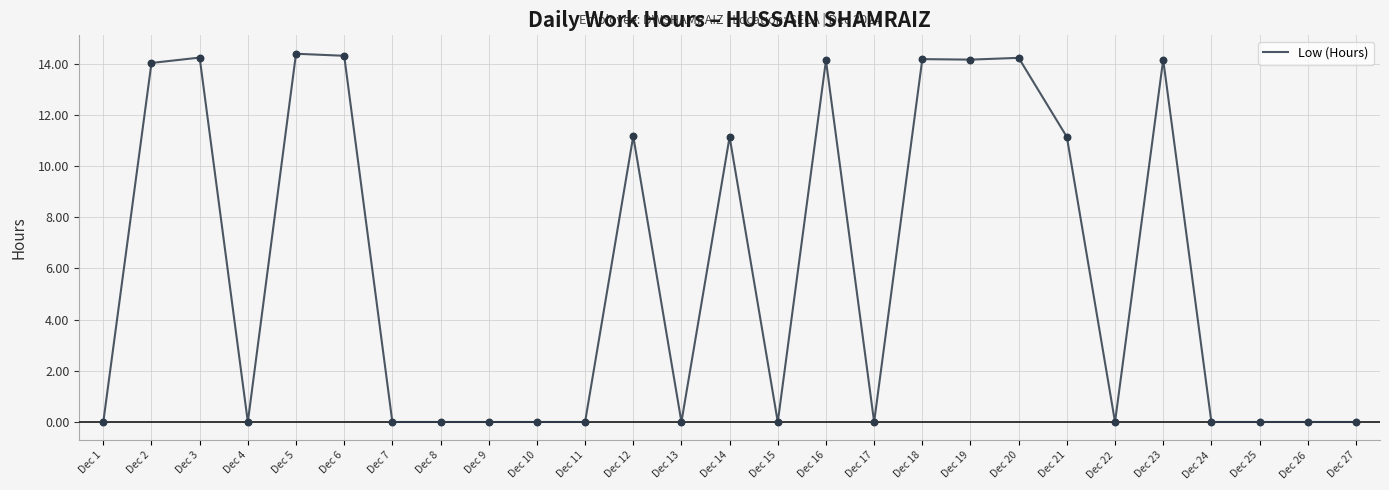

What is the change in value from Dec 4 to Dec 19?

+14.2